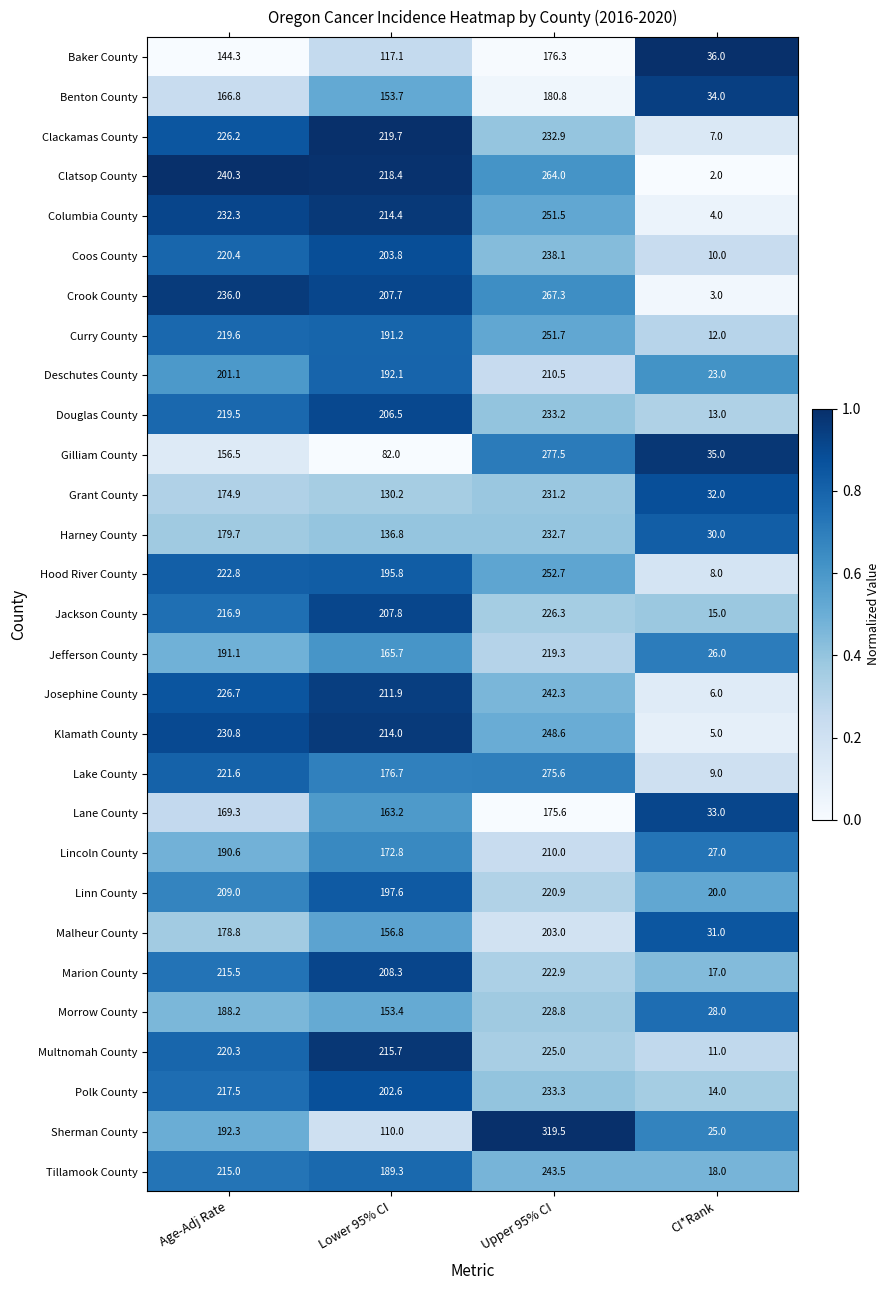

At which category is the sum across all series the highest?

Upper 95% CI